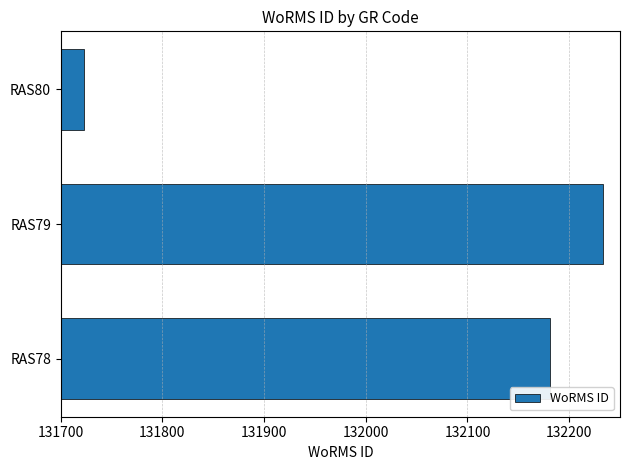

Reading bottom to top, transcribe all the data shown in this chart.

132181	132233	131723